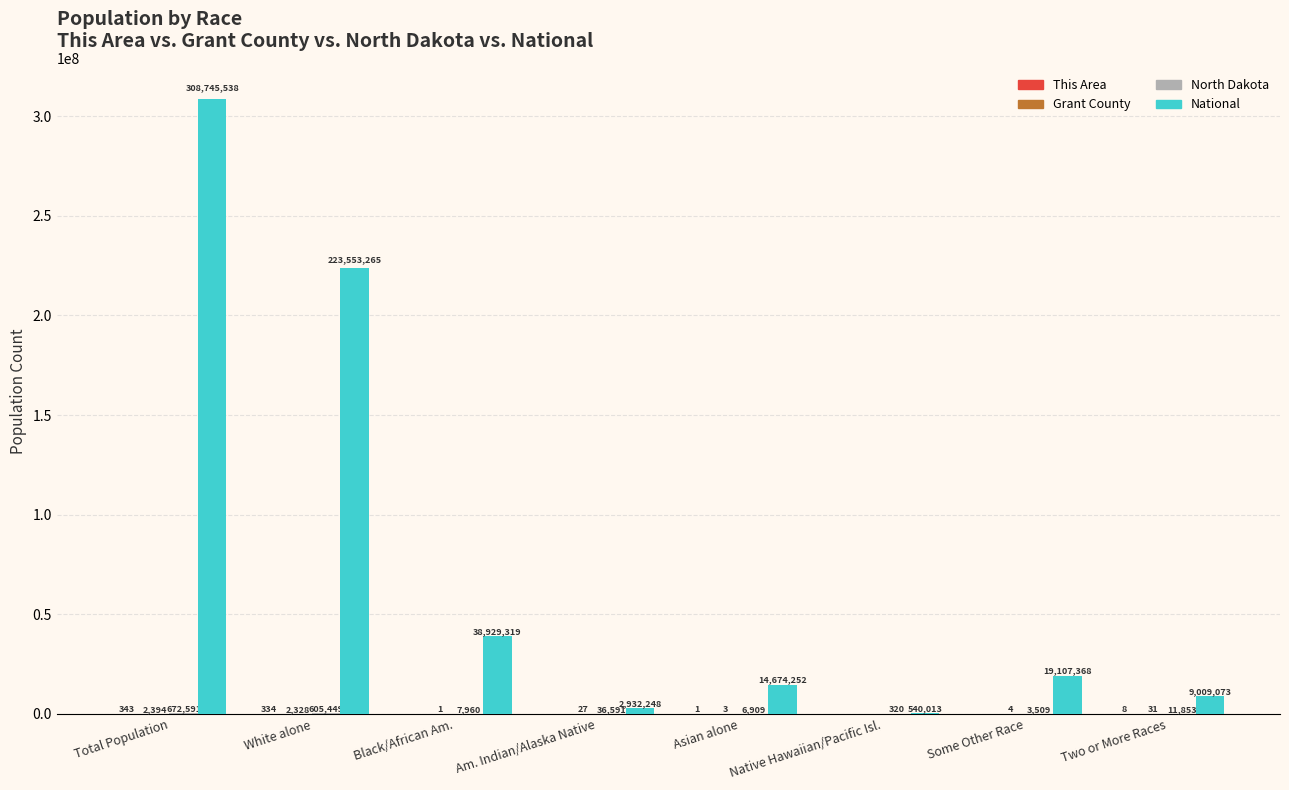

At which category is the sum across all series the highest?

Total Population